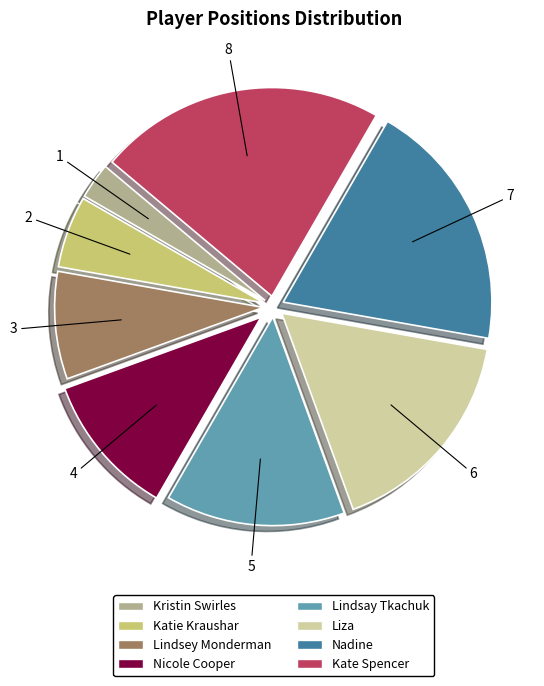

Combined, do Katie Kraushar and Lindsey Monderman account for over 50%?

No